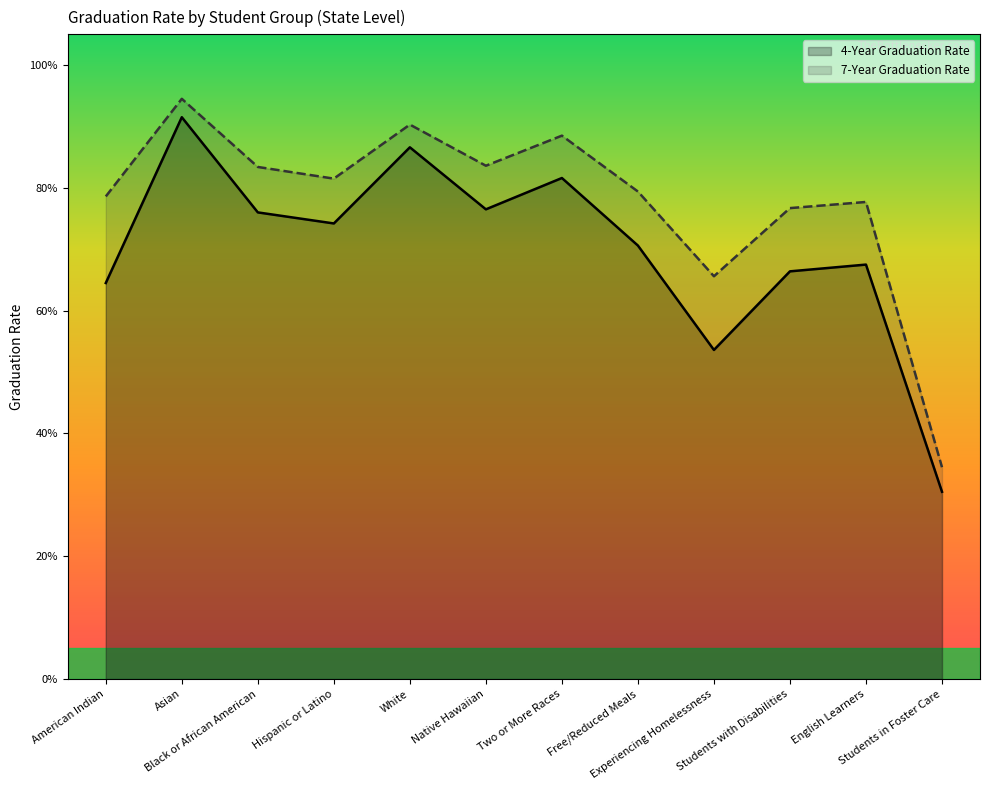

What is the label of the 2nd point from the left?

Asian